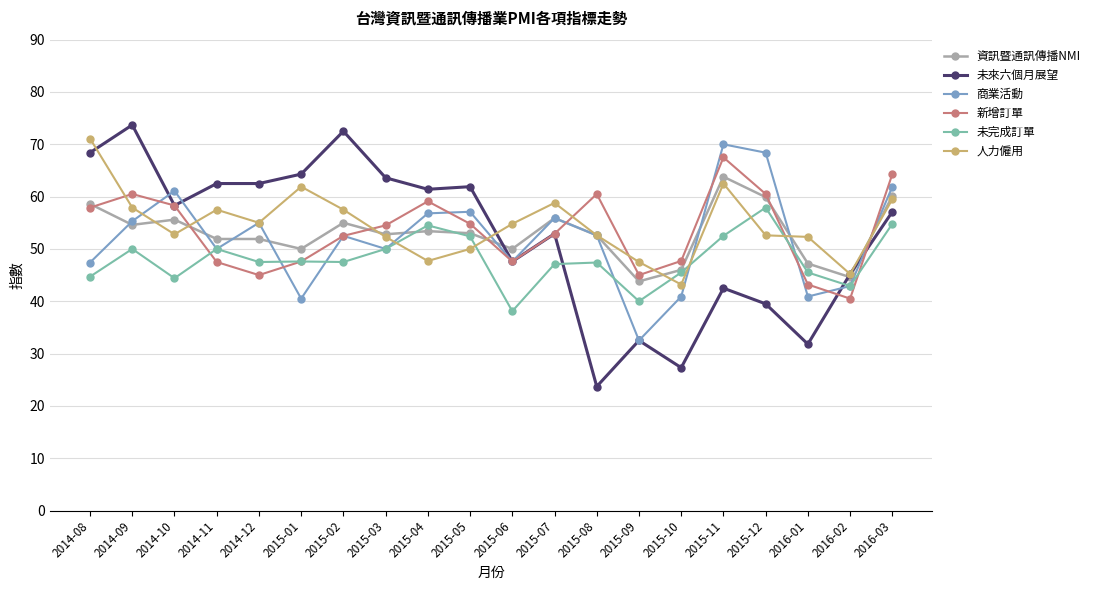

Count the number of categories in the chart.

20